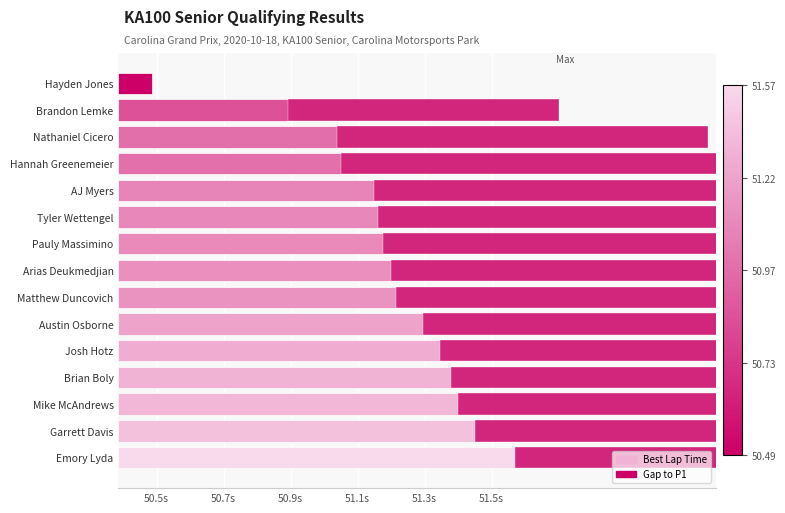

What is the average value?

0.8